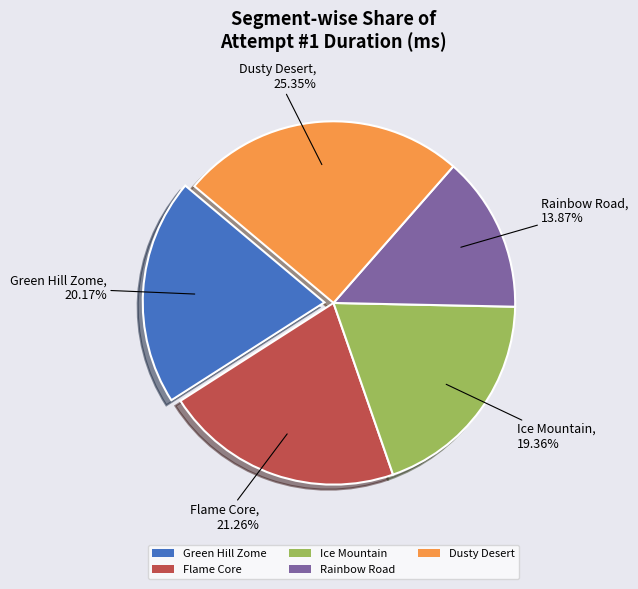

Is it true that Dusty Desert is 25% of the pie?

True